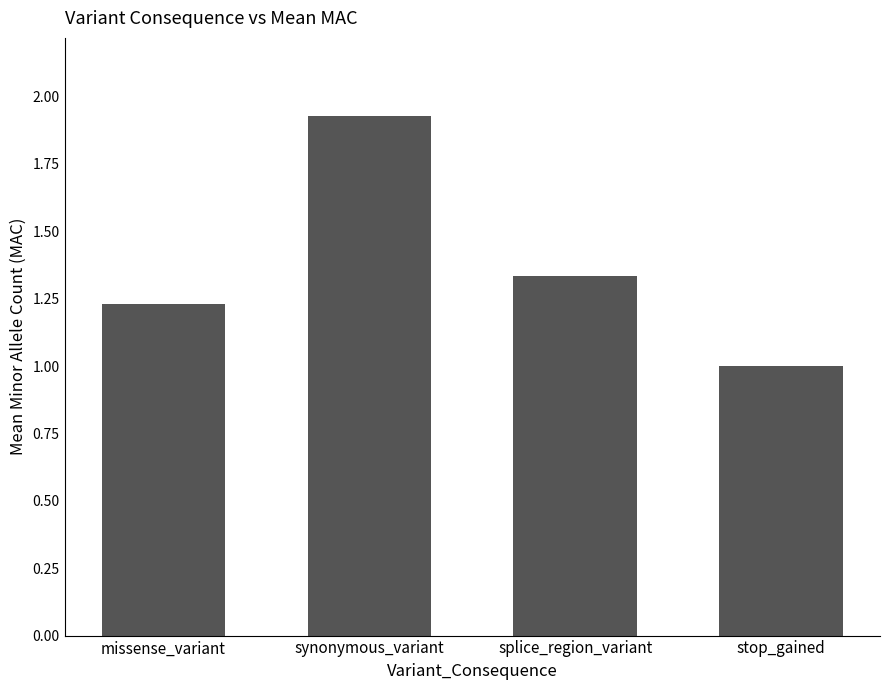

Is it true that the value at synonymous_variant is 3.1?

False